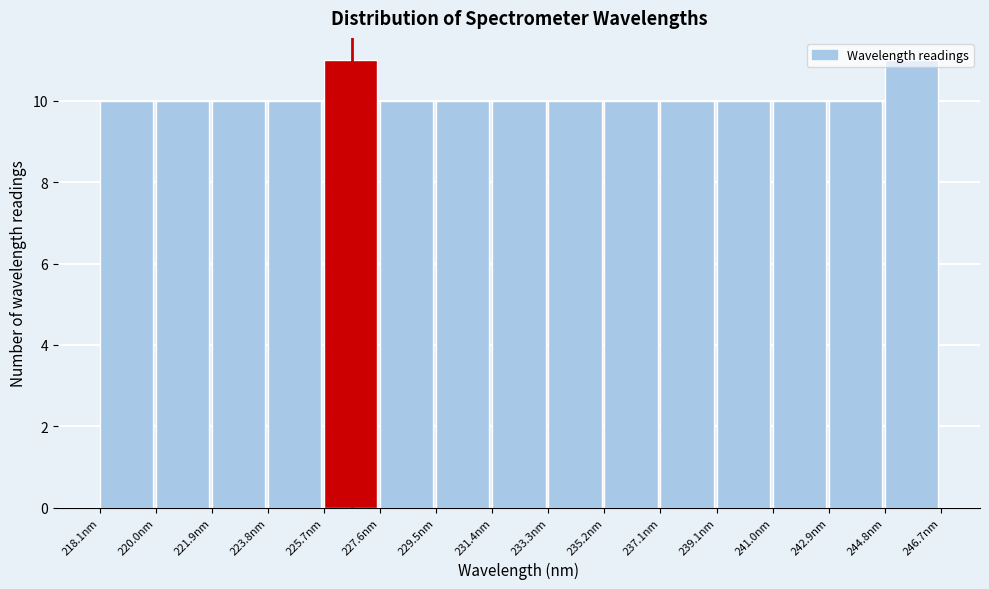

Reading left to right, transcribe this chart: for each bar, give the range it covers on the x-axis and its height. Neither the bar edges nor the heights are printed on the chart, so give them approximately, as read against the axes.

218.0 to 220.0: 10
220.0 to 221.8: 10
221.8 to 223.8: 10
223.8 to 225.6: 10
225.6 to 227.6: 11
227.6 to 229.6: 10
229.6 to 231.4: 10
231.4 to 233.4: 10
233.4 to 235.2: 10
235.2 to 237.2: 10
237.2 to 239.0: 10
239.0 to 241.0: 10
241.0 to 242.8: 10
242.8 to 244.8: 10
244.8 to 246.6: 11